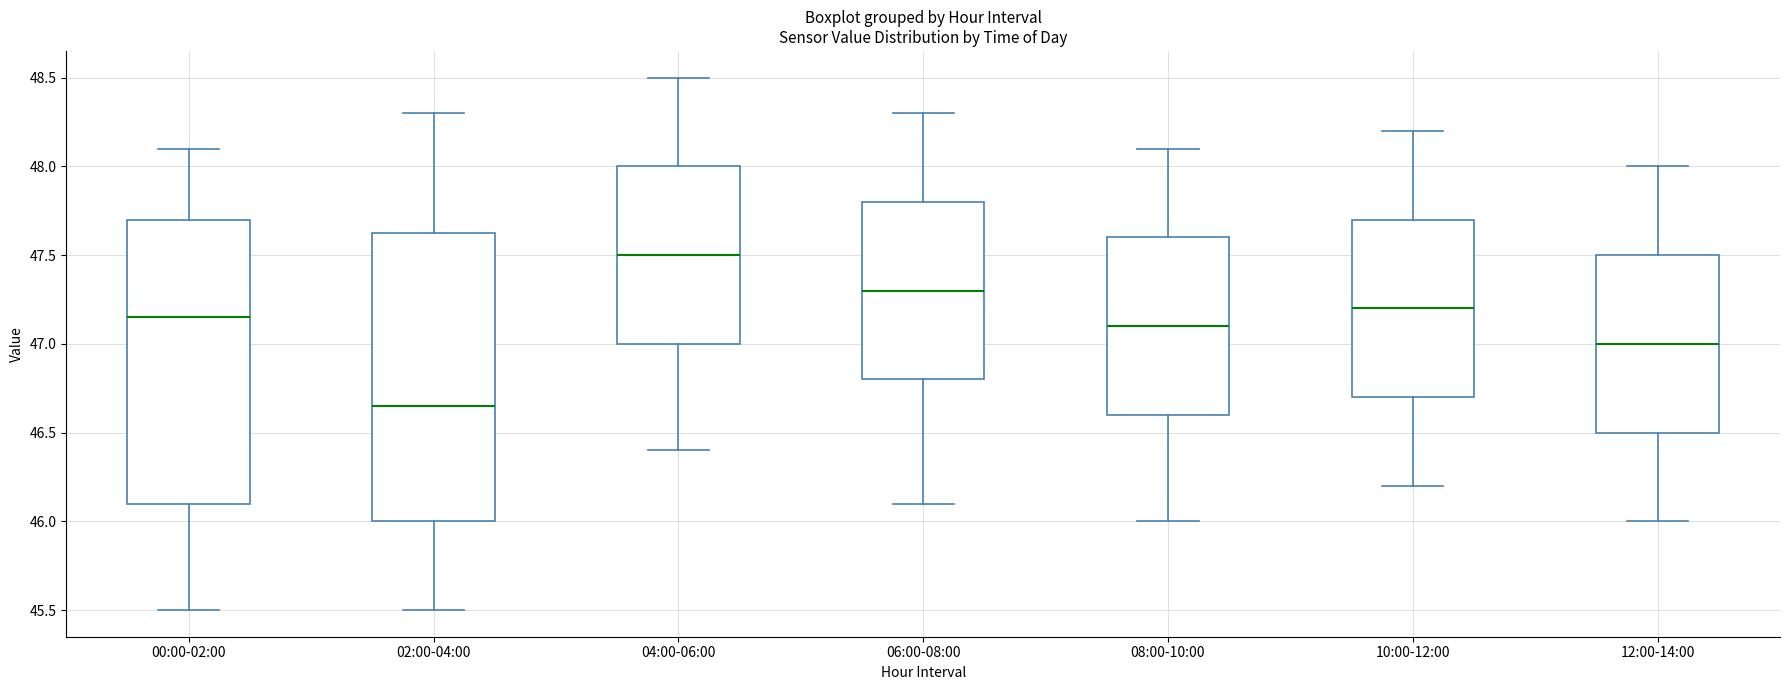

Reading left to right, transcribe this box plot: for each box, give where its median line is, the range the box spans, and where its two whiskers end, as read against the y-axis. The values are not printed on the chart, so give them approximately, as read against the axis.

00:00-02:00: median 47.15, box 46.10 to 47.70, whiskers 45.50 to 48.10
02:00-04:00: median 46.65, box 46.00 to 47.65, whiskers 45.50 to 48.30
04:00-06:00: median 47.50, box 47.00 to 48.00, whiskers 46.40 to 48.50
06:00-08:00: median 47.30, box 46.80 to 47.80, whiskers 46.10 to 48.30
08:00-10:00: median 47.10, box 46.60 to 47.60, whiskers 46.00 to 48.10
10:00-12:00: median 47.20, box 46.70 to 47.70, whiskers 46.20 to 48.20
12:00-14:00: median 47.00, box 46.50 to 47.50, whiskers 46.00 to 48.00